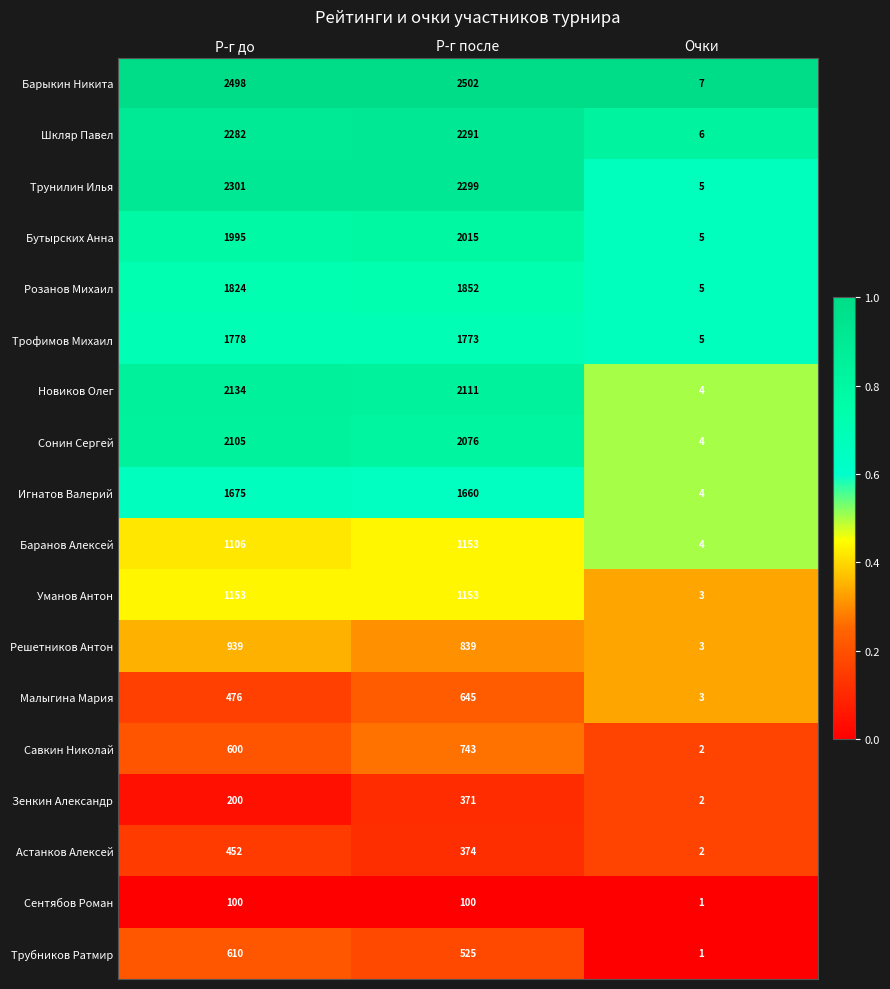

What is the total value across all series at Р-г после?

24482